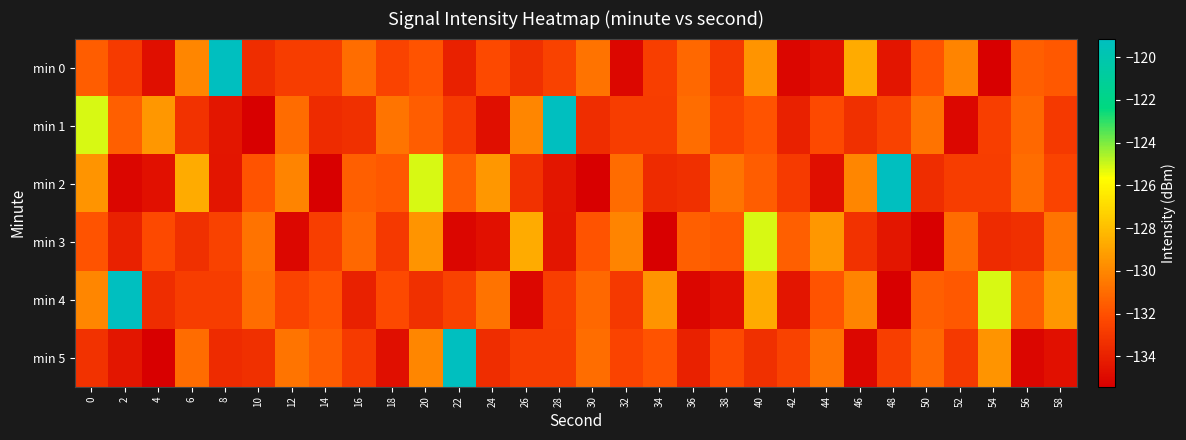

Reading left to right, extract all data points from this chart.

min 0: 0=-131.5	2=-132.9	4=-134.8	6=-130.0	8=-119.1	10=-133.5	12=-132.8	14=-132.8	16=-130.9	18=-132.5	20=-131.9	22=-134.0	24=-132.3	26=-133.4	28=-132.6	30=-130.7	32=-135.1	34=-132.7	36=-131.1	38=-133.0	40=-129.5	42=-135.1	44=-134.7	46=-128.7	48=-134.5	50=-131.9	52=-130.1	54=-135.4	56=-131.4	58=-131.7
min 1: 0=-125.1	2=-131.5	4=-129.4	6=-133.2	8=-134.4	10=-135.4	12=-131.0	14=-133.5	16=-133.4	18=-130.7	20=-131.5	22=-132.9	24=-134.8	26=-130.0	28=-119.1	30=-133.5	32=-132.8	34=-132.8	36=-130.9	38=-132.5	40=-131.9	42=-134.0	44=-132.3	46=-133.4	48=-132.6	50=-130.7	52=-135.1	54=-132.7	56=-131.1	58=-133.0
min 2: 0=-129.5	2=-135.1	4=-134.7	6=-128.7	8=-134.5	10=-131.9	12=-130.1	14=-135.4	16=-131.4	18=-131.7	20=-125.1	22=-131.5	24=-129.4	26=-133.2	28=-134.4	30=-135.4	32=-131.0	34=-133.5	36=-133.4	38=-130.7	40=-131.5	42=-132.9	44=-134.8	46=-130.0	48=-119.1	50=-133.5	52=-132.8	54=-132.8	56=-130.9	58=-132.5
min 3: 0=-131.9	2=-134.0	4=-132.3	6=-133.4	8=-132.6	10=-130.7	12=-135.1	14=-132.7	16=-131.1	18=-133.0	20=-129.5	22=-135.1	24=-134.7	26=-128.7	28=-134.5	30=-131.9	32=-130.1	34=-135.4	36=-131.4	38=-131.7	40=-125.1	42=-131.5	44=-129.4	46=-133.2	48=-134.4	50=-135.4	52=-131.0	54=-133.5	56=-133.4	58=-130.7
min 4: 0=-130.0	2=-119.1	4=-133.5	6=-132.8	8=-132.8	10=-130.9	12=-132.5	14=-131.9	16=-134.0	18=-132.3	20=-133.4	22=-132.6	24=-130.7	26=-135.1	28=-132.7	30=-131.1	32=-133.0	34=-129.5	36=-135.1	38=-134.7	40=-128.7	42=-134.5	44=-131.9	46=-130.1	48=-135.4	50=-131.4	52=-131.7	54=-125.1	56=-131.5	58=-129.4
min 5: 0=-133.2	2=-134.4	4=-135.4	6=-131.0	8=-133.5	10=-133.4	12=-130.7	14=-131.5	16=-132.9	18=-134.8	20=-130.0	22=-119.1	24=-133.5	26=-132.8	28=-132.8	30=-130.9	32=-132.5	34=-131.9	36=-134.0	38=-132.3	40=-133.4	42=-132.6	44=-130.7	46=-135.1	48=-132.7	50=-131.1	52=-133.0	54=-129.5	56=-135.1	58=-134.7